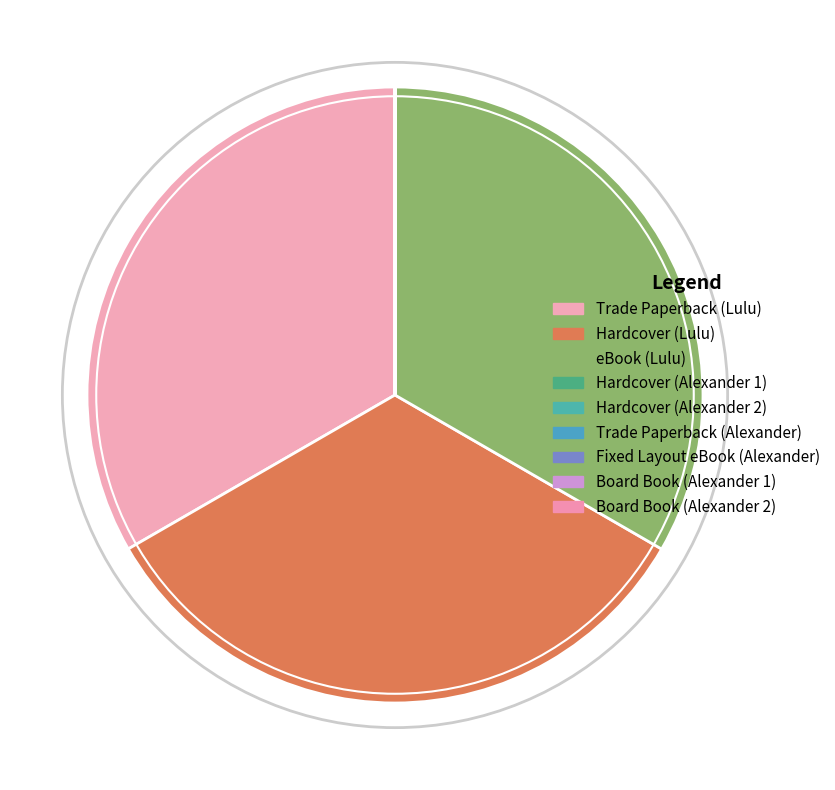

To the nearest percent, what is the difference between the largest and smallest slice percentages?

33%